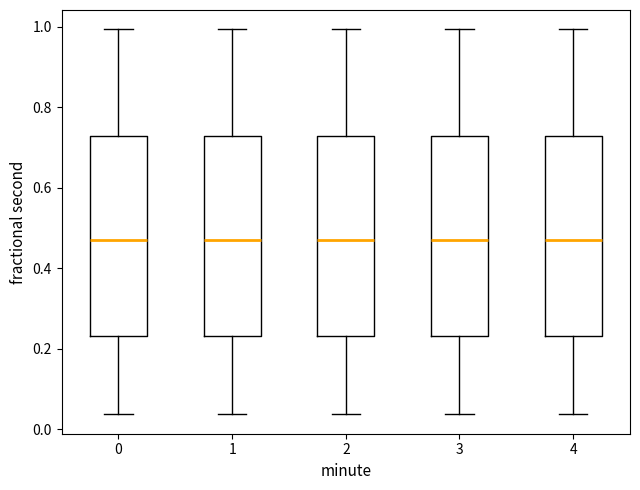

Where does the median line of the box at x = 0 sit on the y-axis? The values are not printed on the chart, so give them approximately, as read against the axis.

0.46